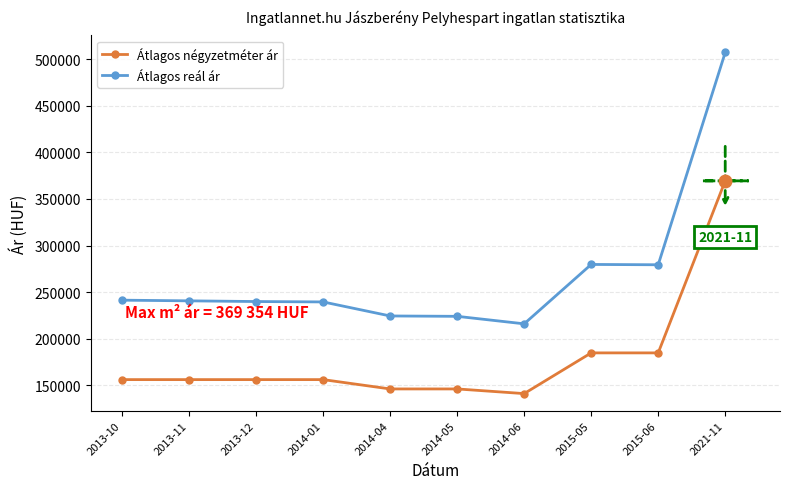

What value does the Átlagos négyzetméter ár series have at 2014-01, to the nearest 10?

156250